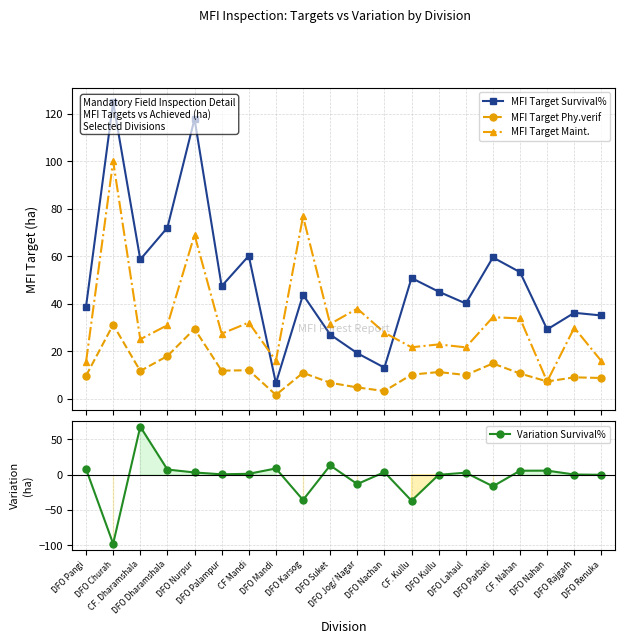

True or false: Variation Survival% has a value of 0.2 at DFO Palampur.

False